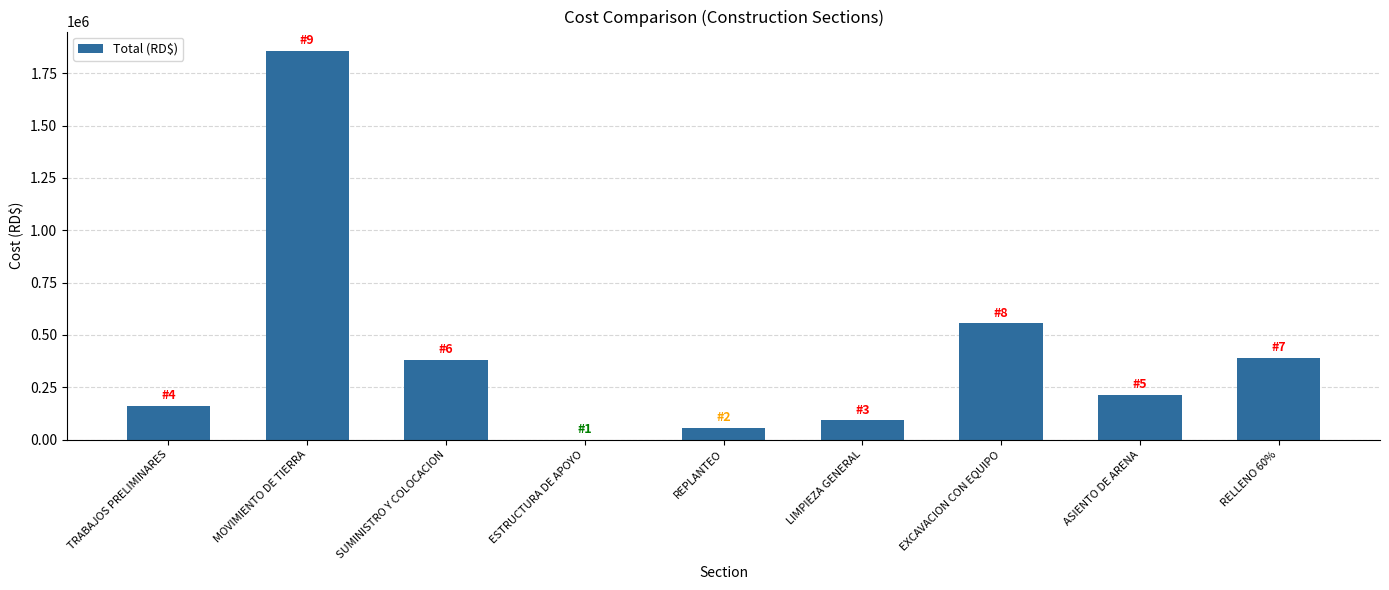

Approximately how many times larger is the value at SUMINISTRO Y COLOCACION compared to ASIENTO DE ARENA?

1.8